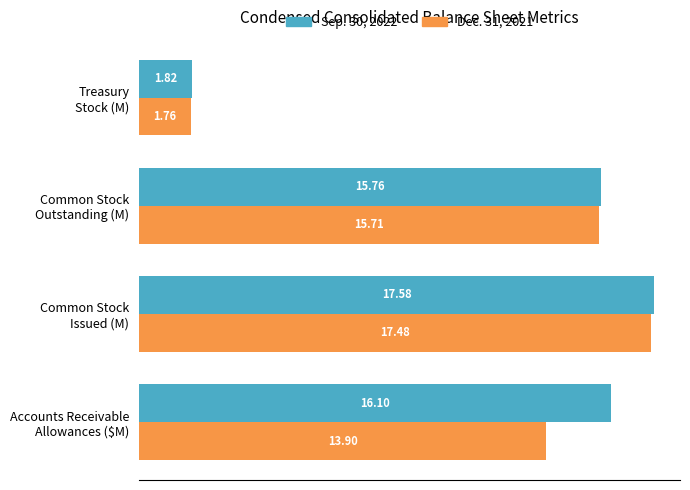

Which series has the widest spread of values?

Sep. 30, 2022